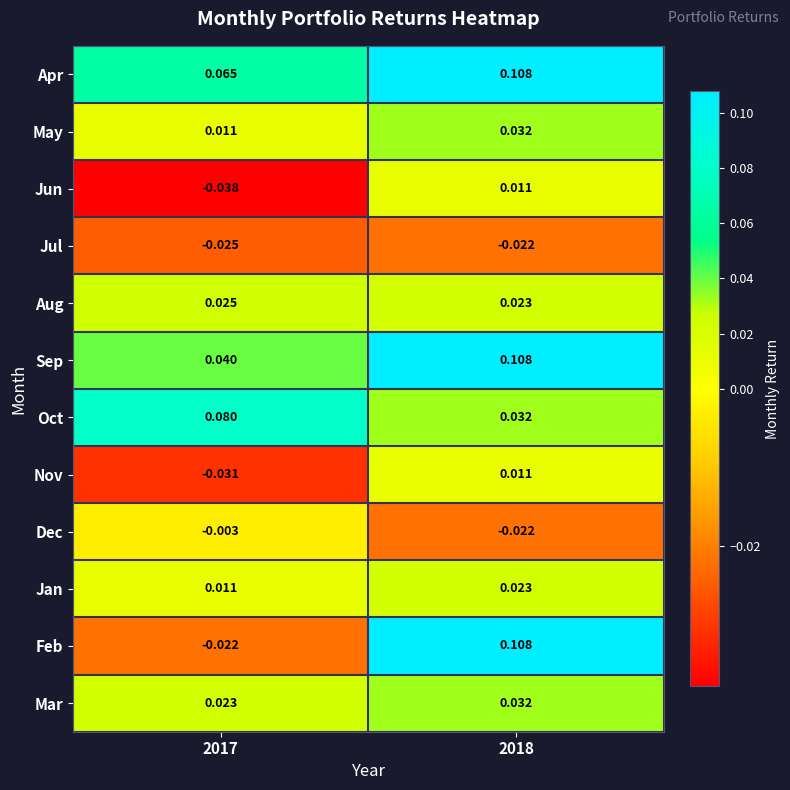

Is the value of May at 2017 greater than the value of Oct at 2018?

No